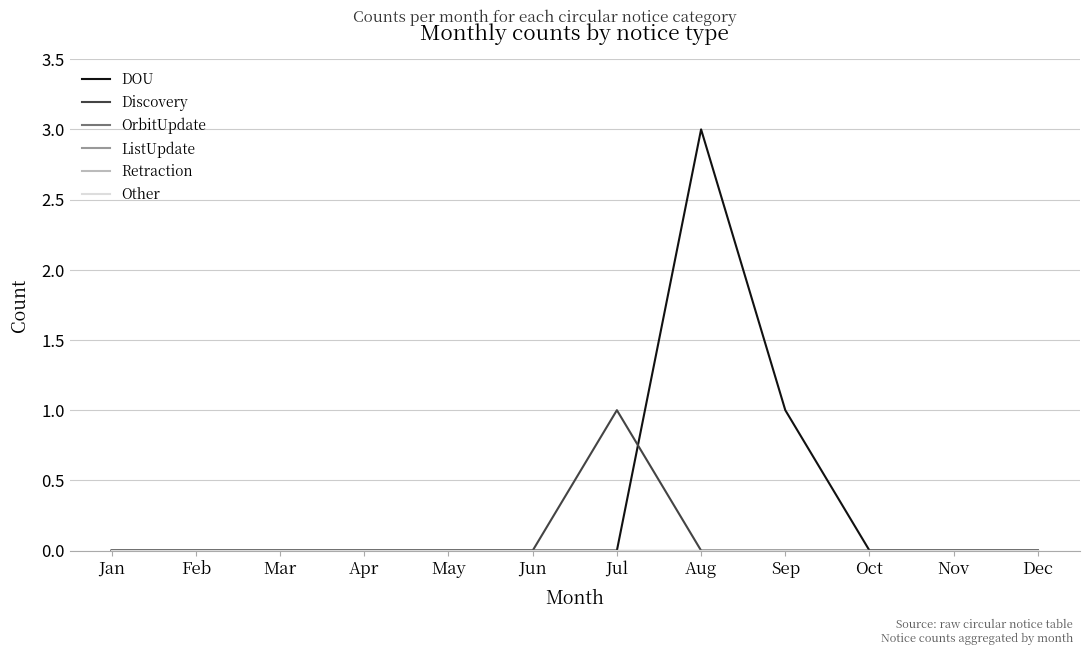

True or false: Discovery has more than 2 interior local peaks.

False